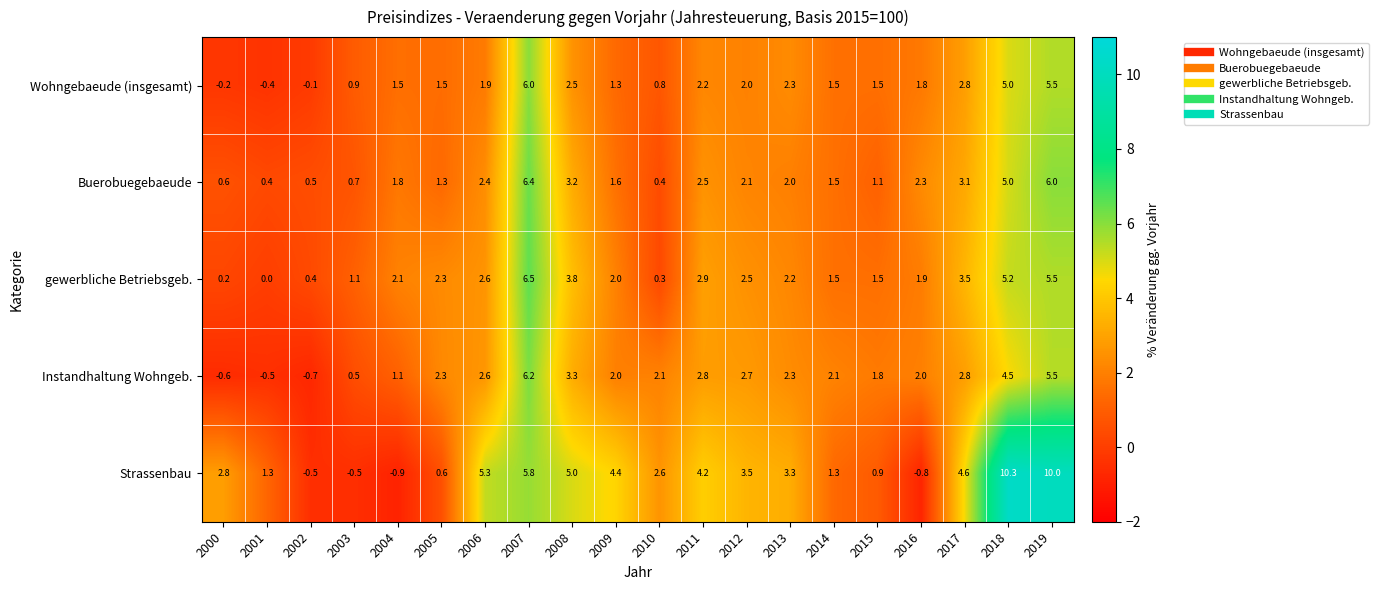

List the series in order of their peak value, highest first.

Strassenbau, gewerbliche Betriebsgeb., Buerobuegebaeude, Instandhaltung Wohngeb., Wohngebaeude (insgesamt)